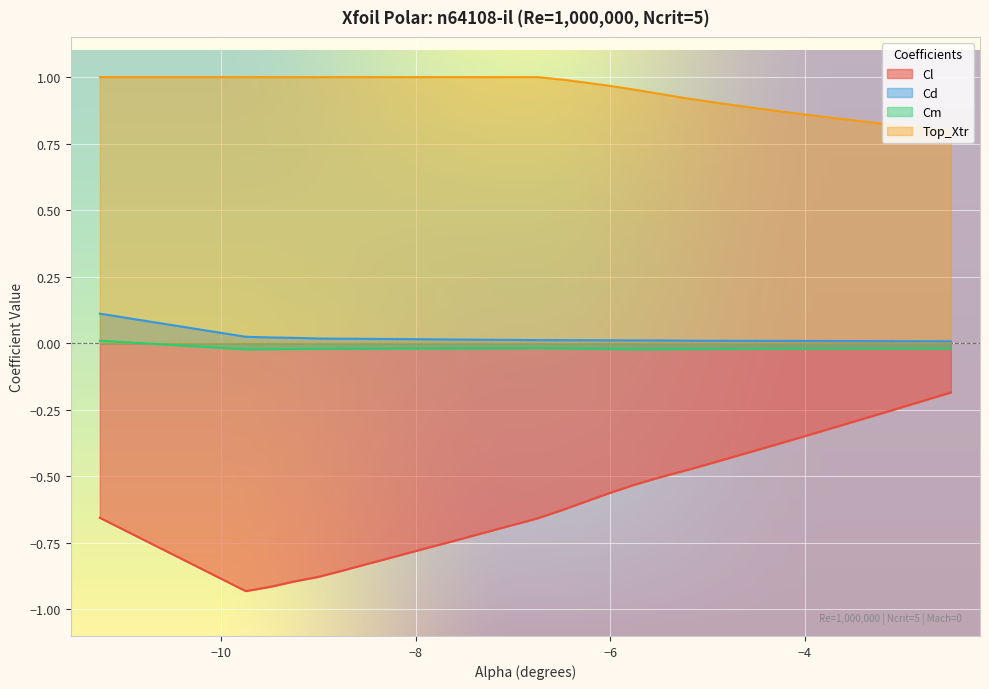

What is the label of the 11th point from the right?

-5.25